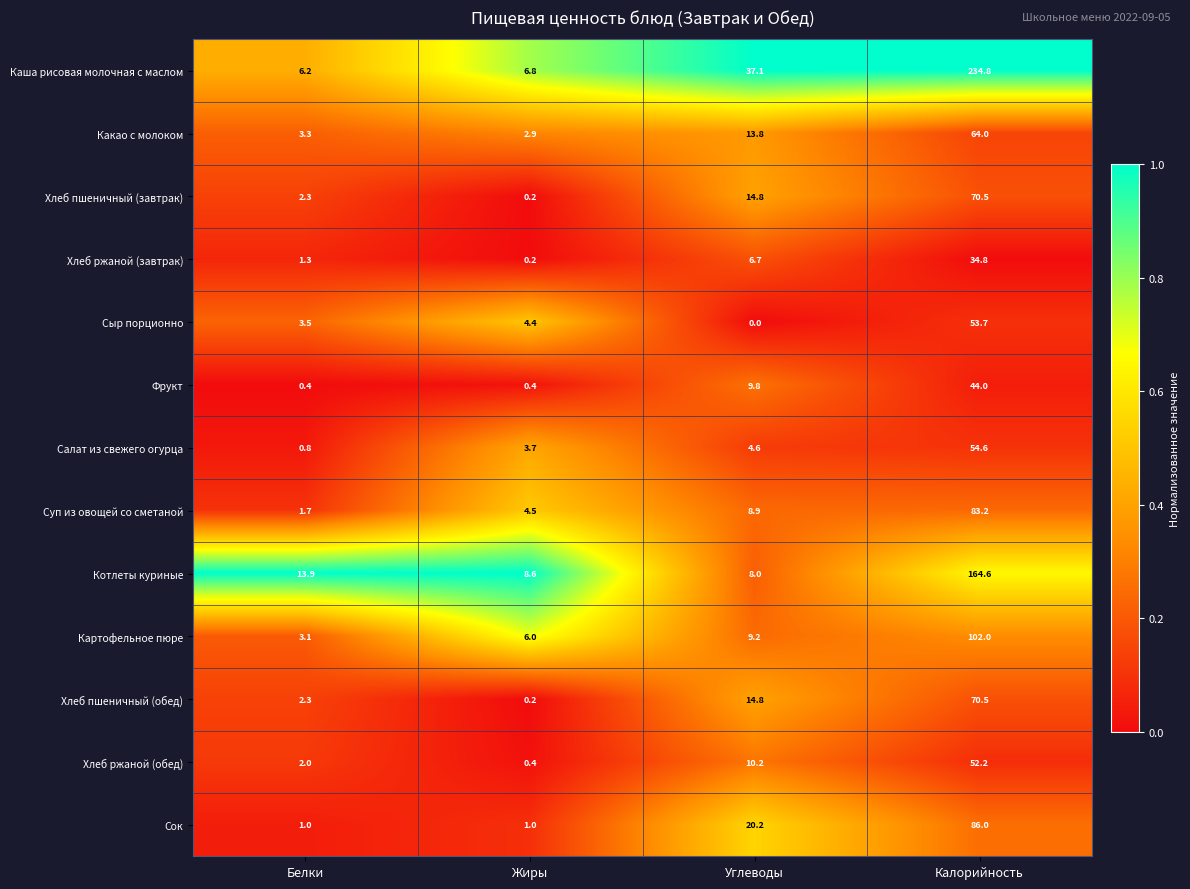

At how many categories does at least one series exceed 7?

4